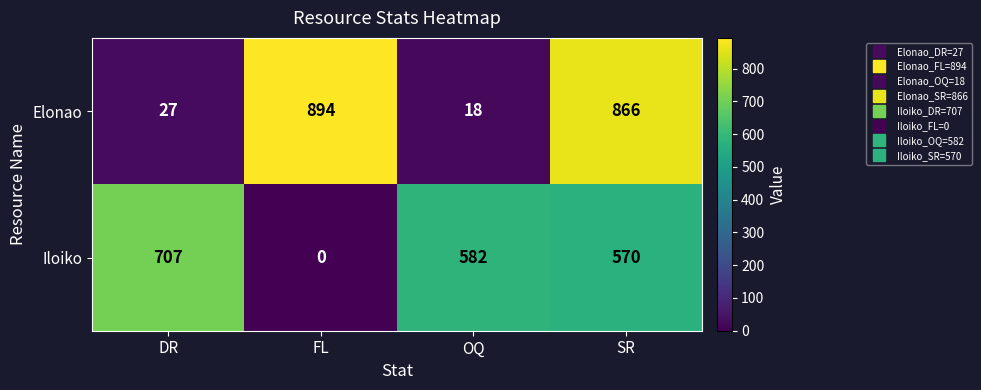

True or false: Elonao has a value of 27 at DR.

True